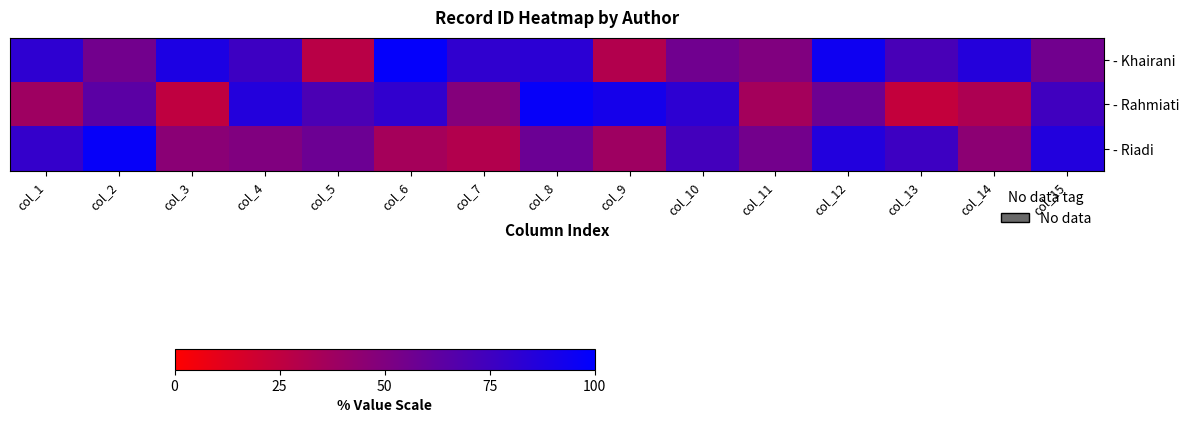

At col_12, list the series in order from largest to smallest.

- Khairani, - Riadi, - Rahmiati